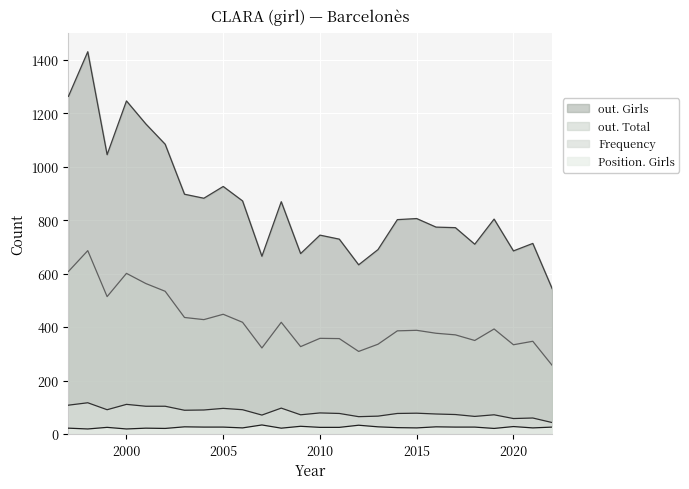

What is the average value of the Frequency series?

82